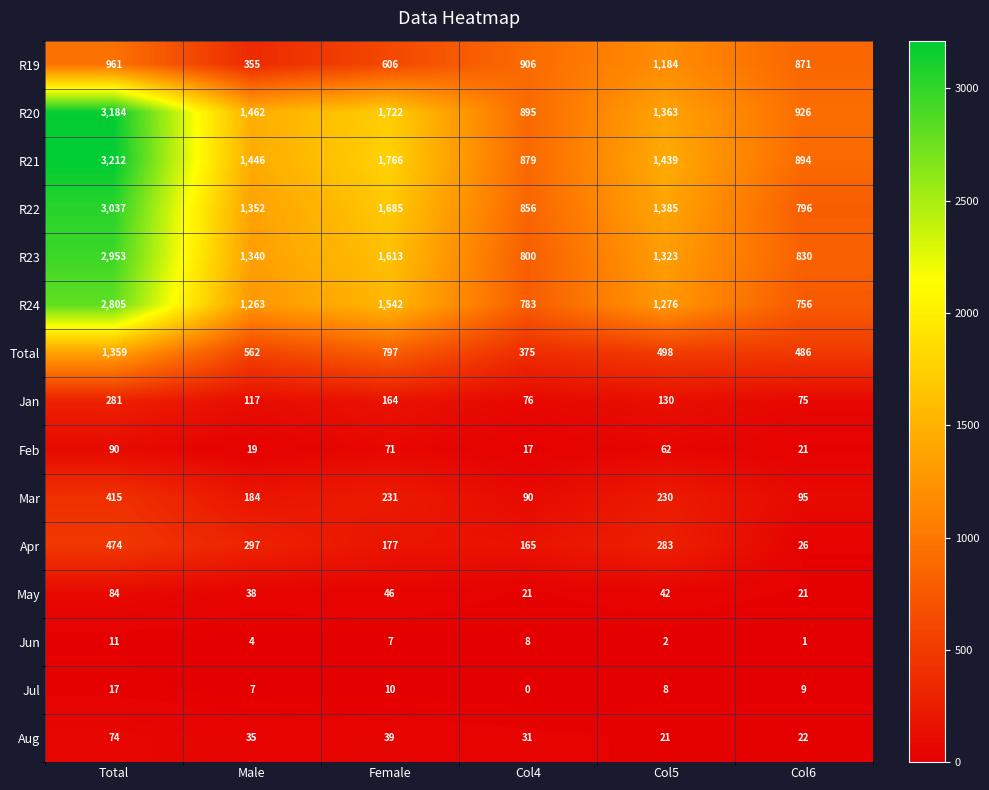

What is the difference between the highest and lowest values at Col6?

925